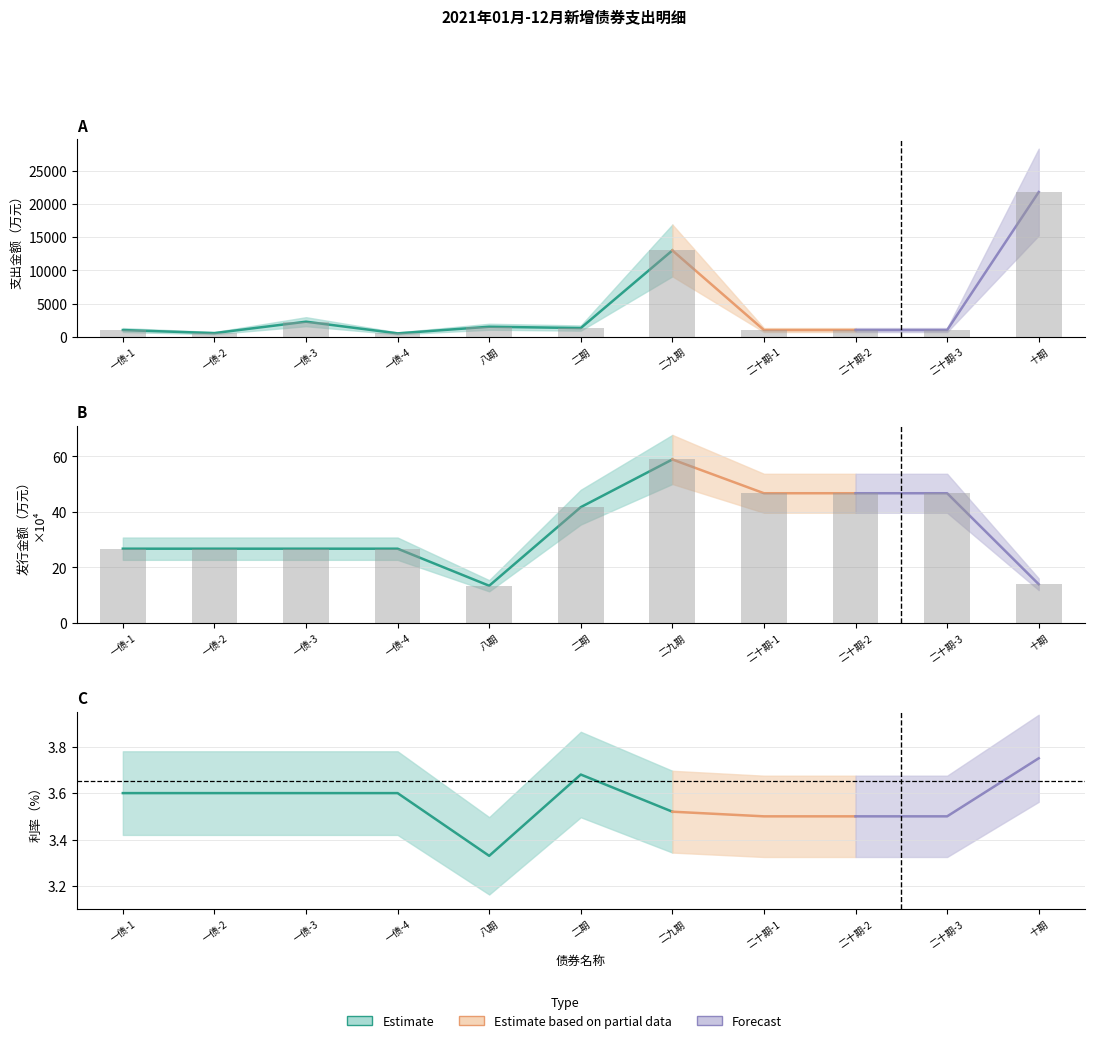

At which category does the chart reach its peak across all series?

十期